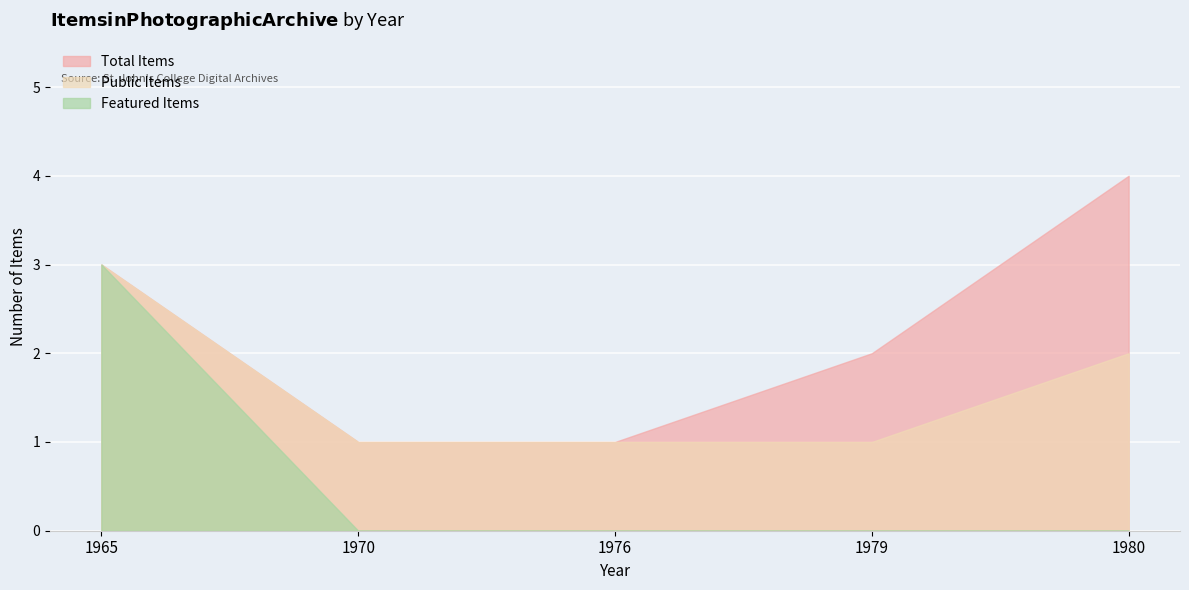

Which series has the largest total across all categories?

Total Items